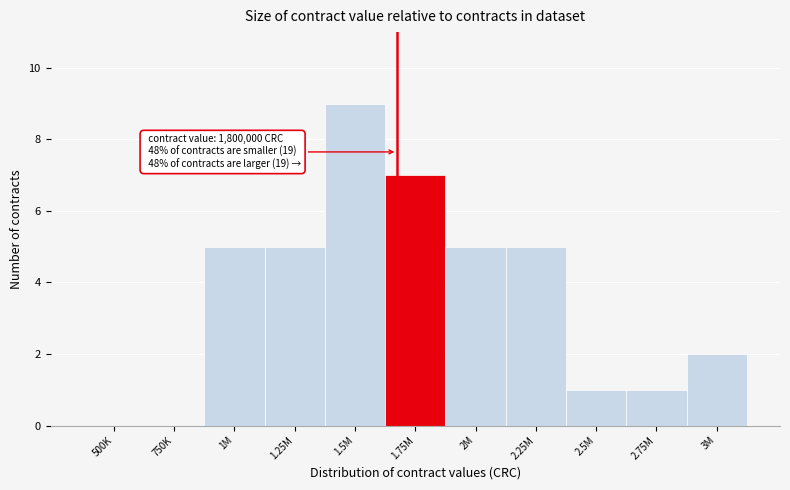

Reading right to left, list all the values displayed in this chart.

3M=2	2.75M=1	2.5M=1	2.25M=5	2M=5	1.75M=7	1.5M=9	1.25M=5	1M=5	750K=0	500K=0